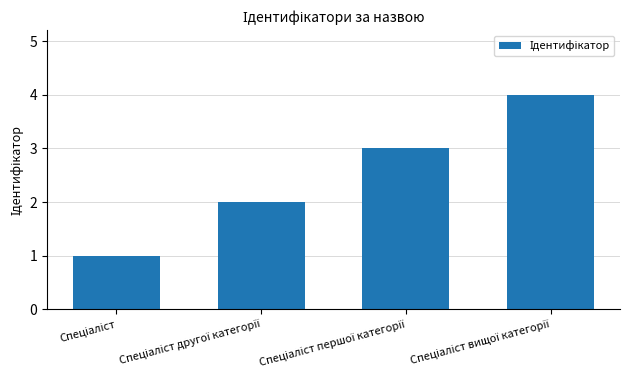

How many data points are less than 3?

2